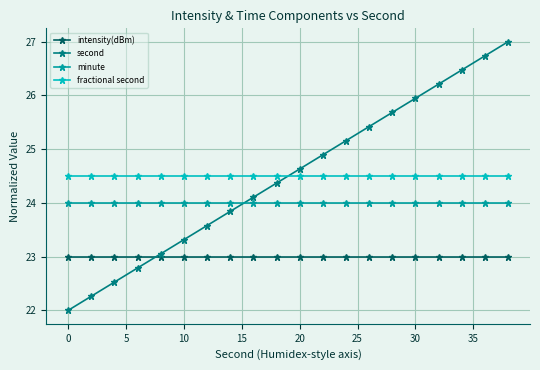

What is the value of the minute point at the 11th from the left?

24.0